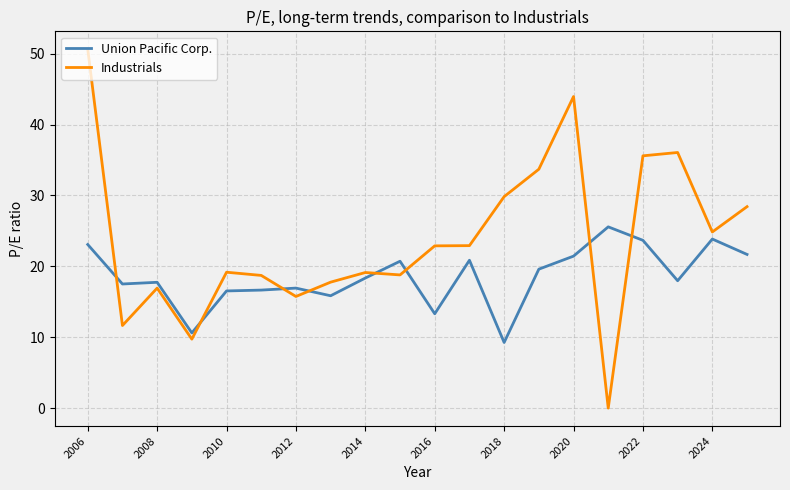

List the series in order of their overall mean, highest first.

Industrials, Union Pacific Corp.